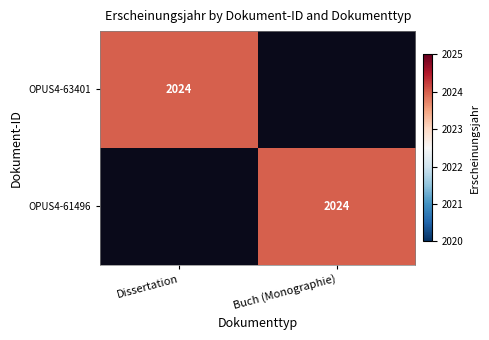

The value of OPUS4-61496 at Buch (Monographie) is 502. True or false?

False